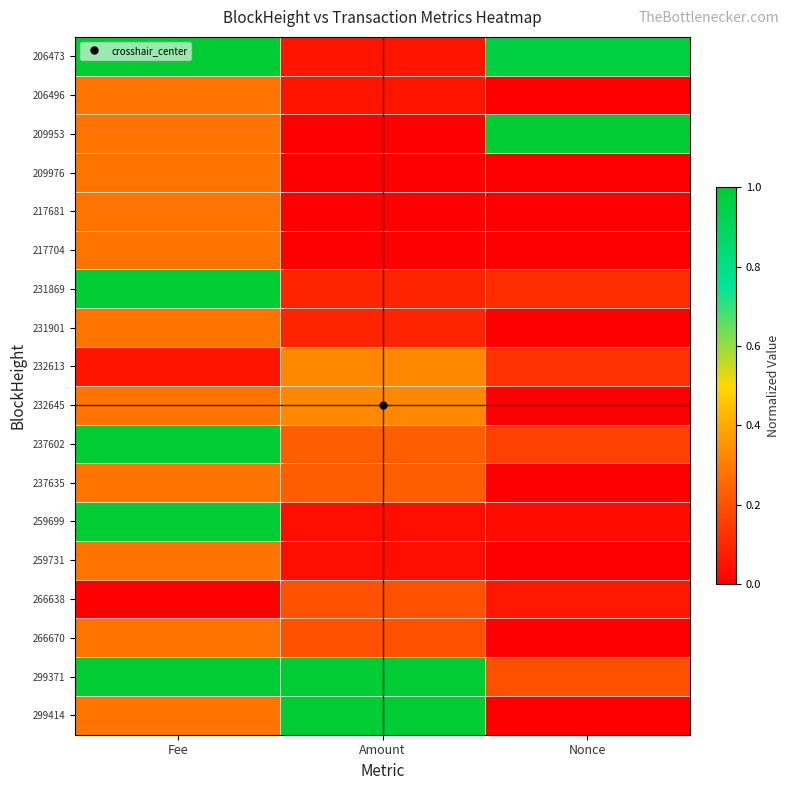

At how many categories does at least one series exceed 0?

3